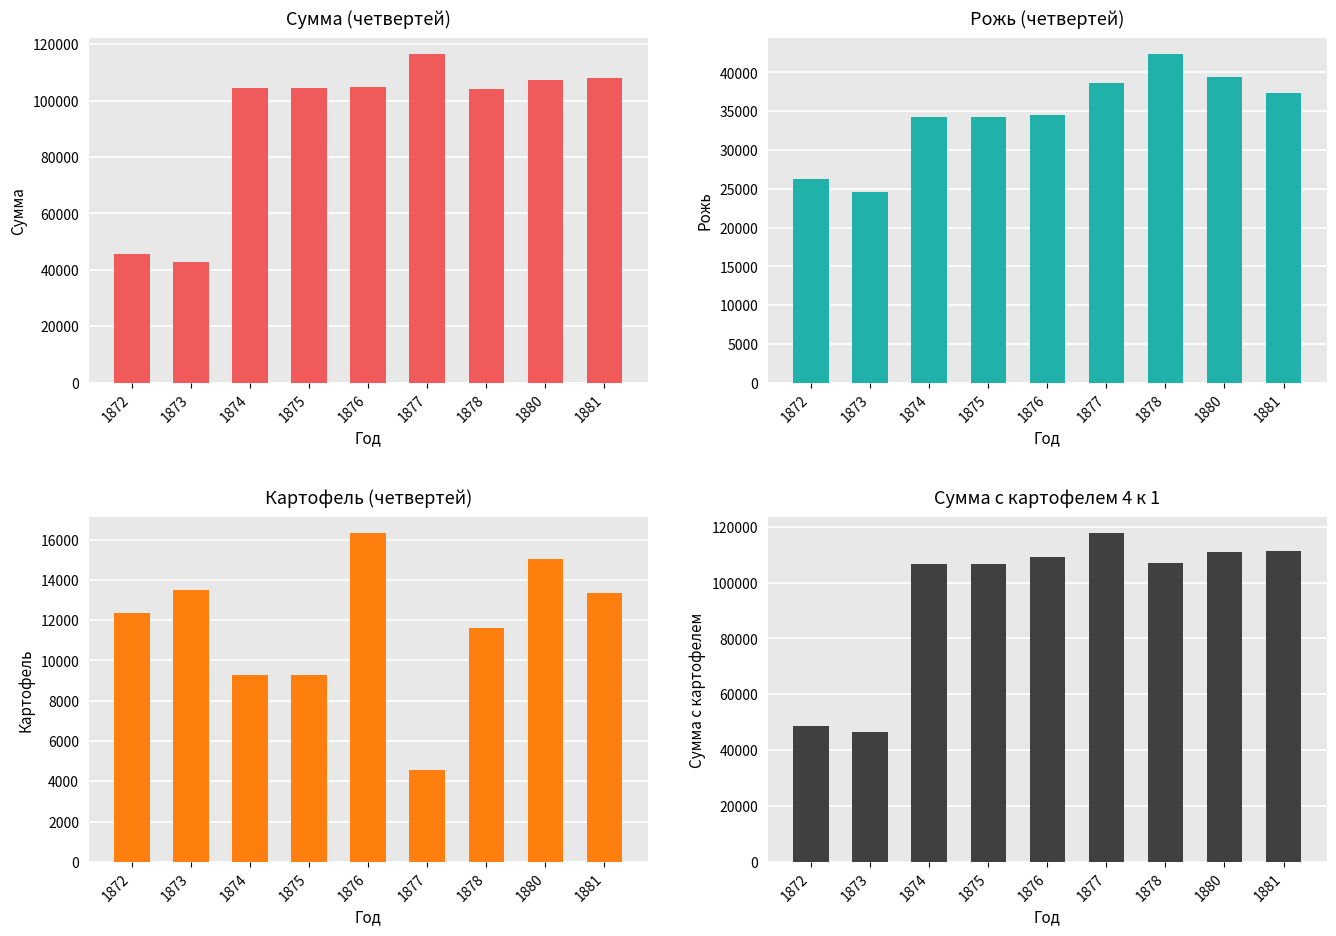

What is the value of the Сумма bar at the 6th from the left?

116417.0